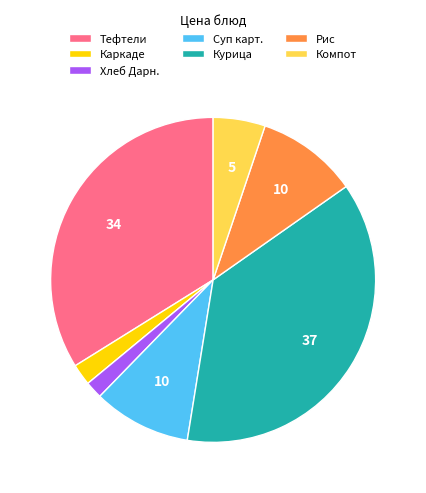

Between Каркаде and Суп карт., which is larger?

Суп карт.